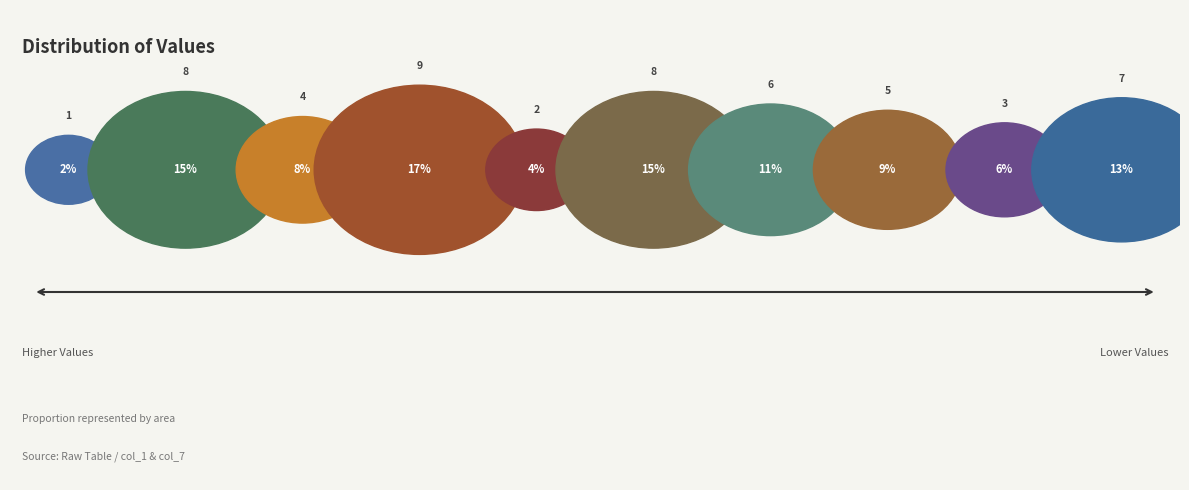

Combined, do 7 and 2 account for over 50%?

No